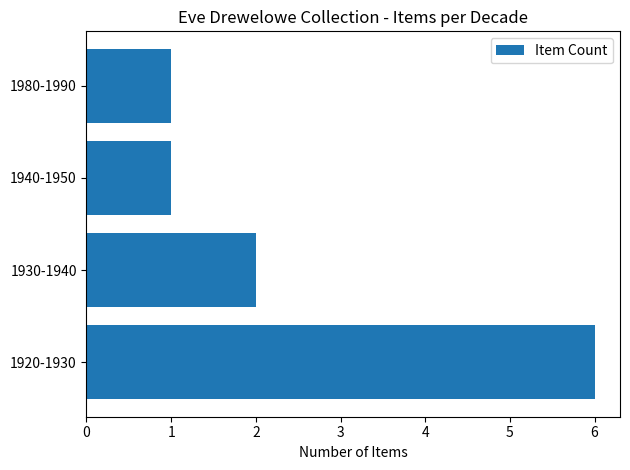

Where is the data nearest to the value 3?

1930-1940